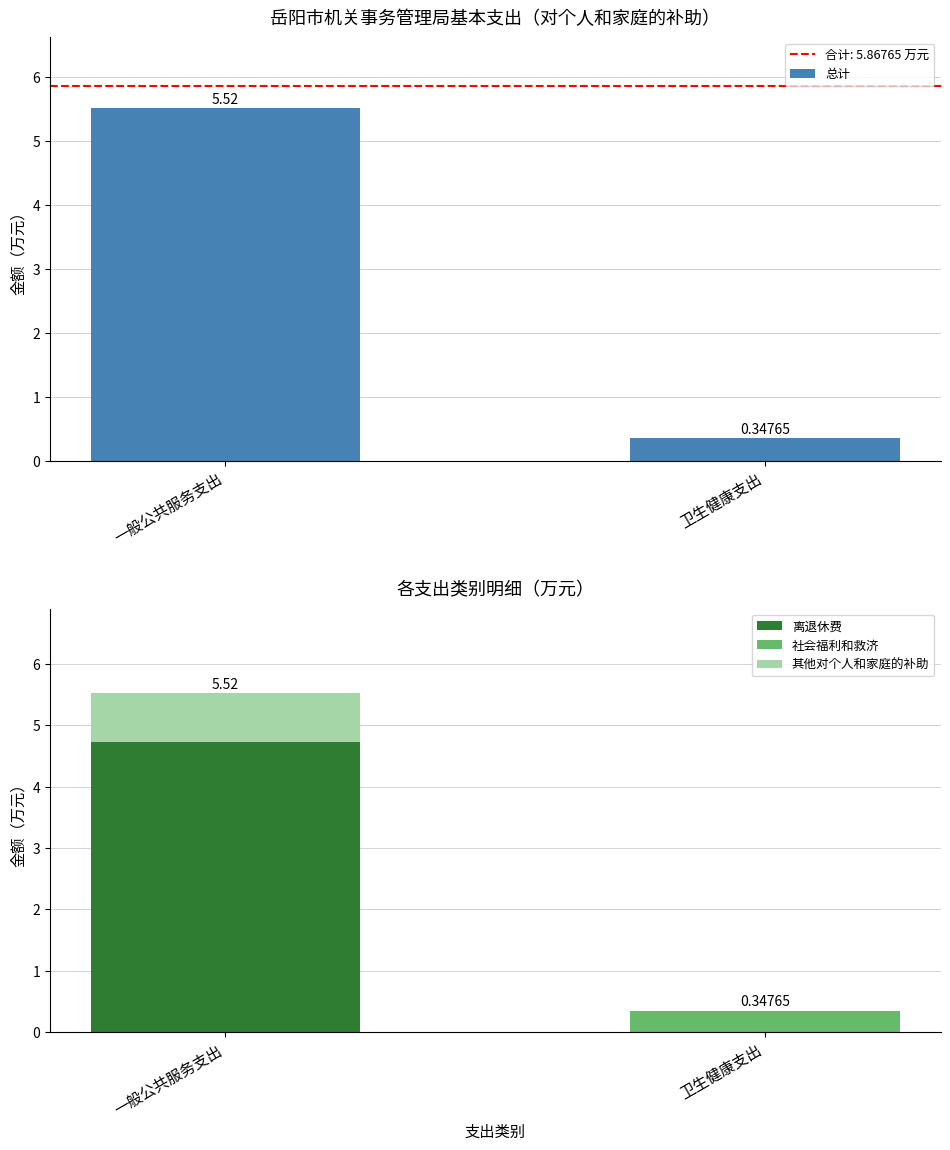

List the labels in order of 总计 value, largest first.

一般公共服务支出, 卫生健康支出